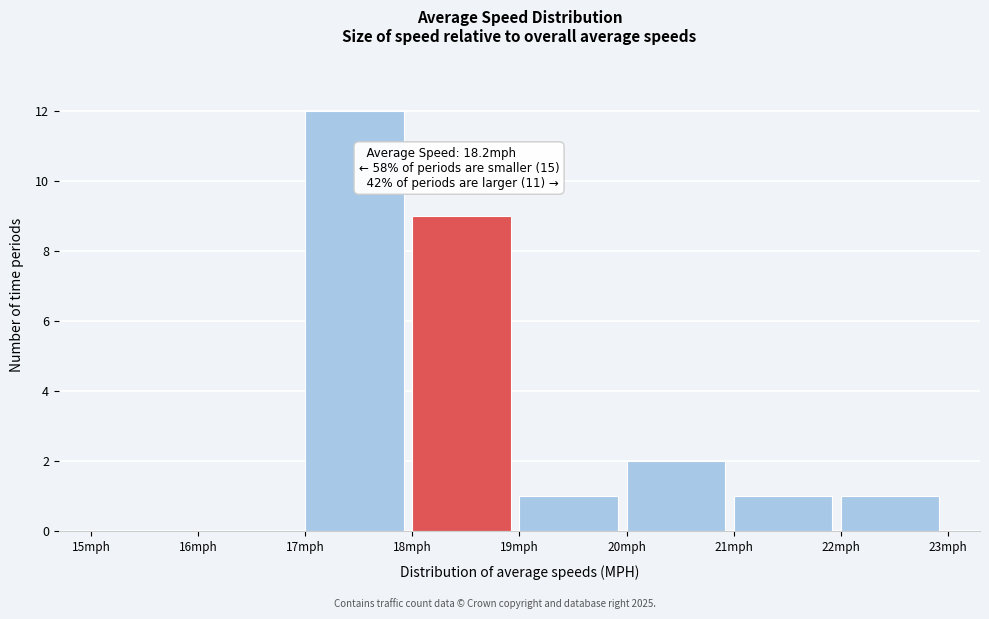

Which range on the x-axis has the tallest bar?

17 to 18